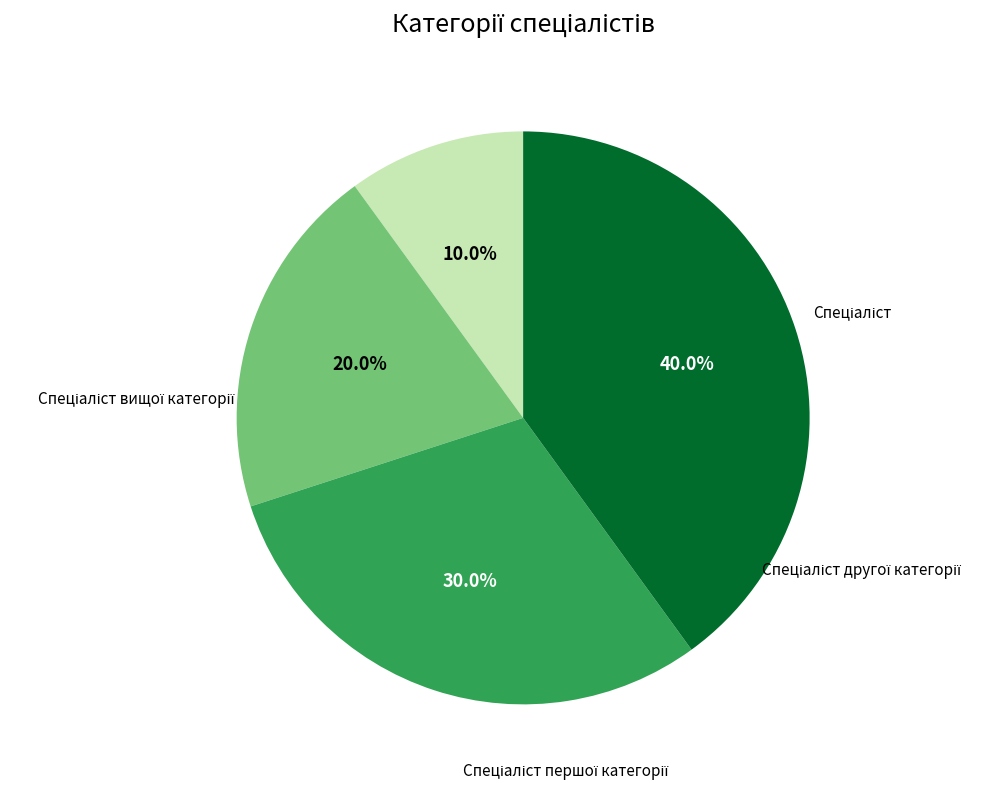

Is there any slice that represents more than half of the pie?

No